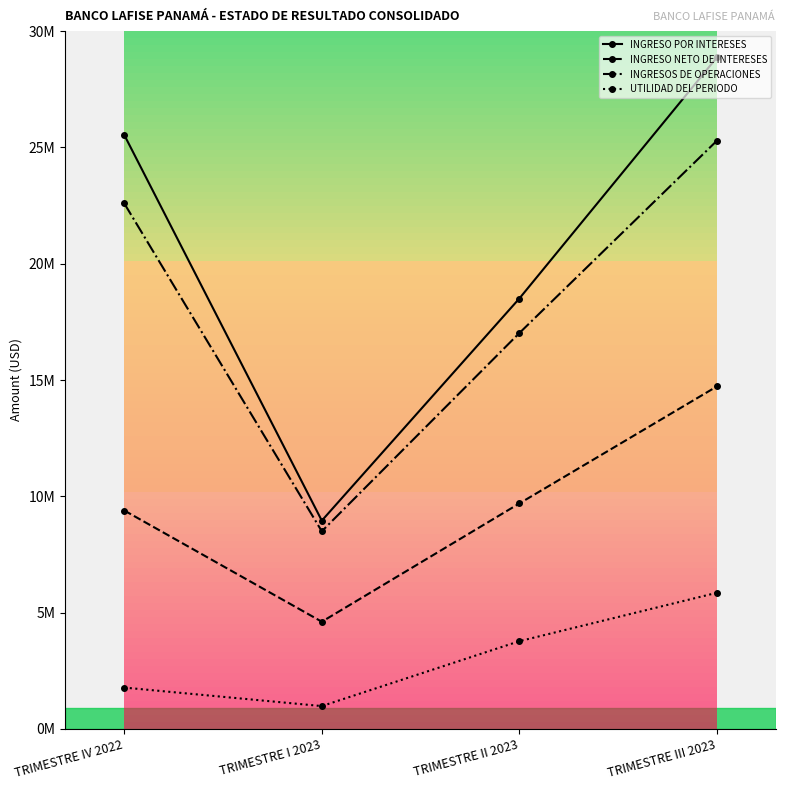

How many categories are shown in the chart?

4